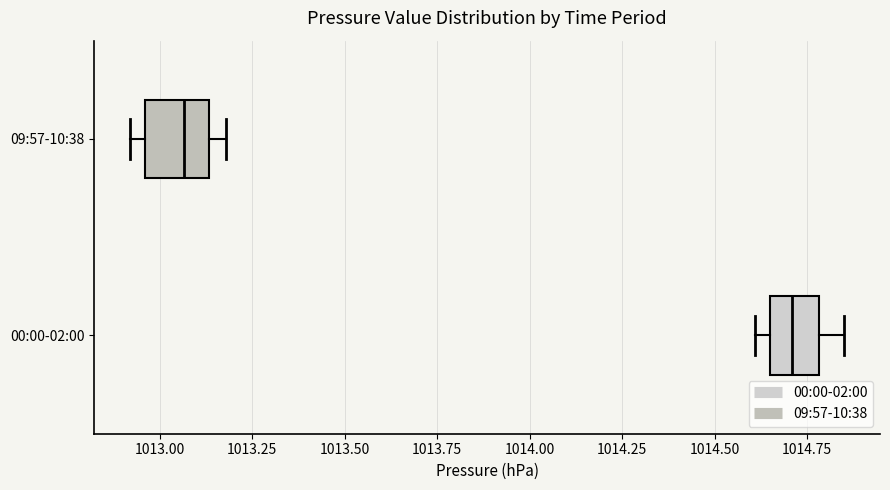

Where does the right whisker of the box for 00:00-02:00 end on the x-axis? The values are not printed on the chart, so give them approximately, as read against the axis.

1014.85